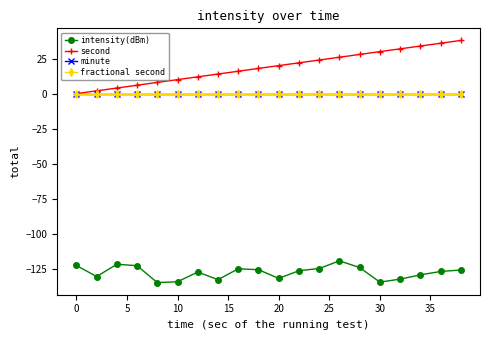

Is this an area chart (filled region under the line)?

No